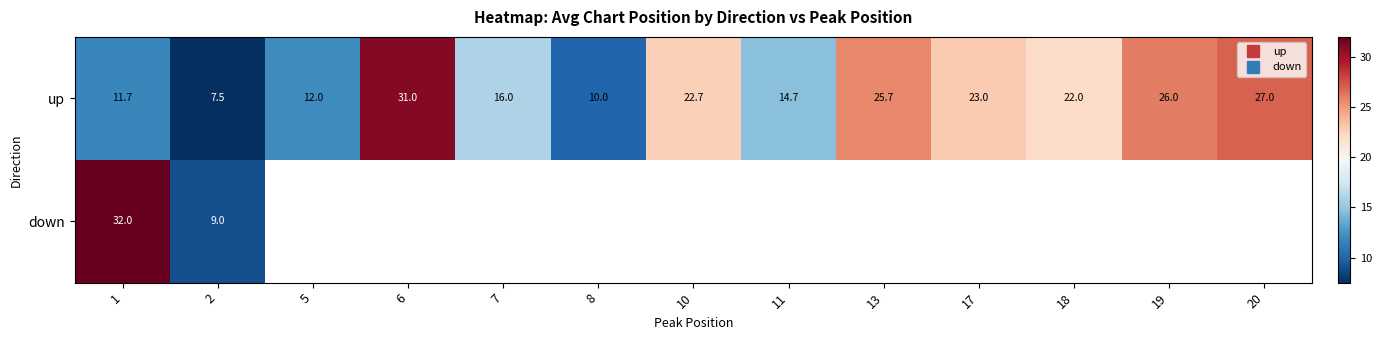

How many distinct data groups are displayed?

2